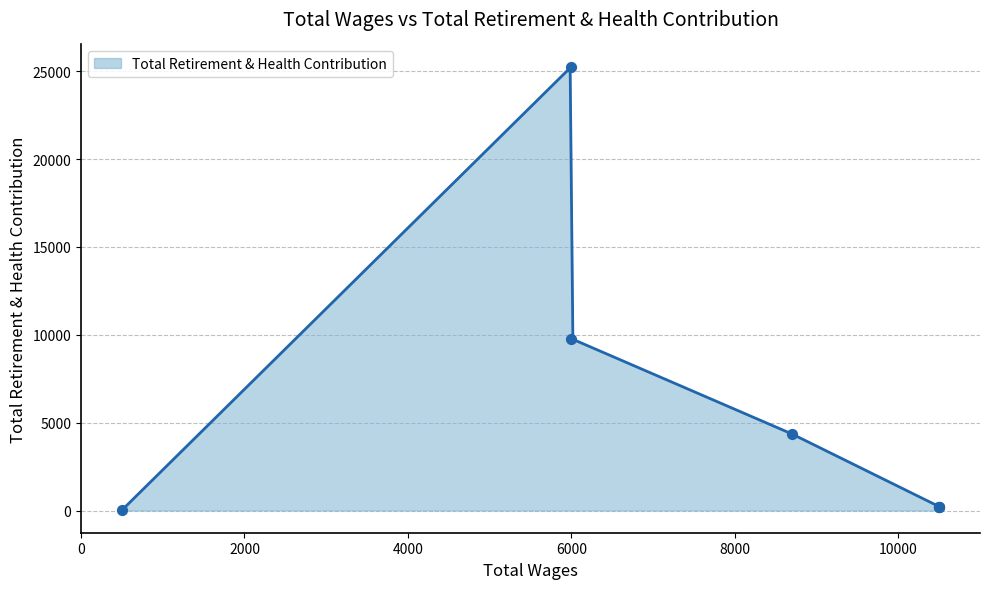

Which has a higher value, 6000 or 10500?

6000